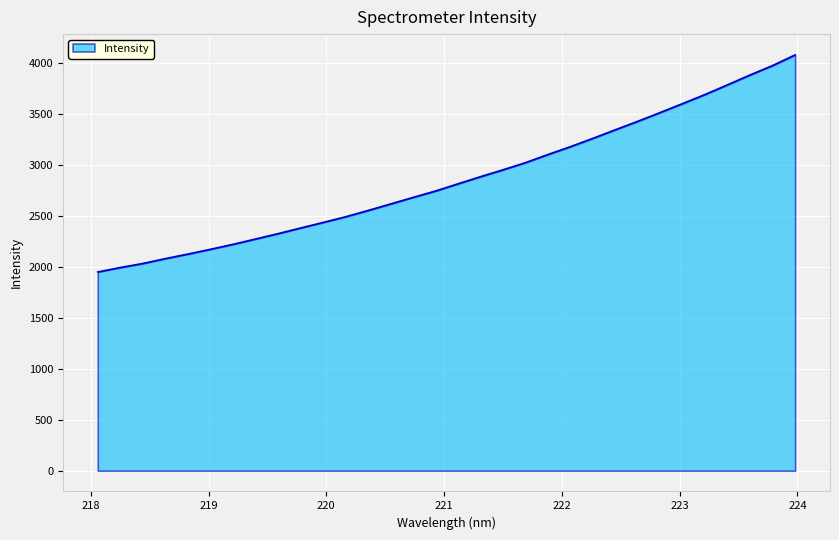

What is the smallest value displayed?

1950.7